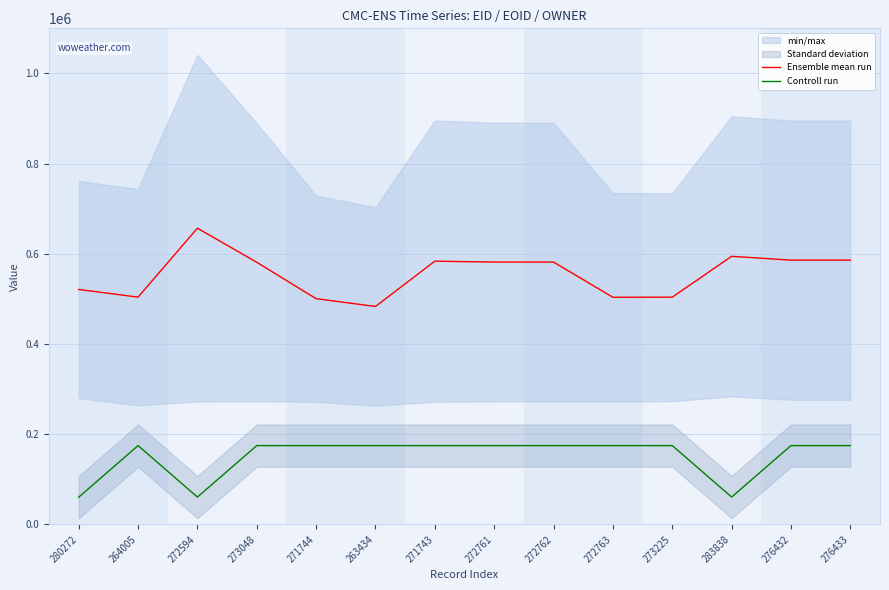

The Controll run series shows 39494.7 at 271744. True or false?

False